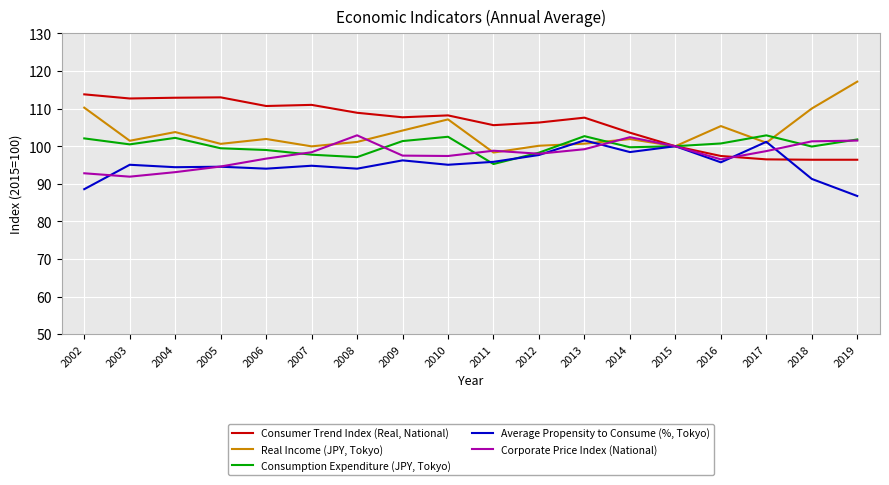

True or false: Consumer Trend Index (Real, National) and Average Propensity to Consume (%, Tokyo) cross at least once.

True